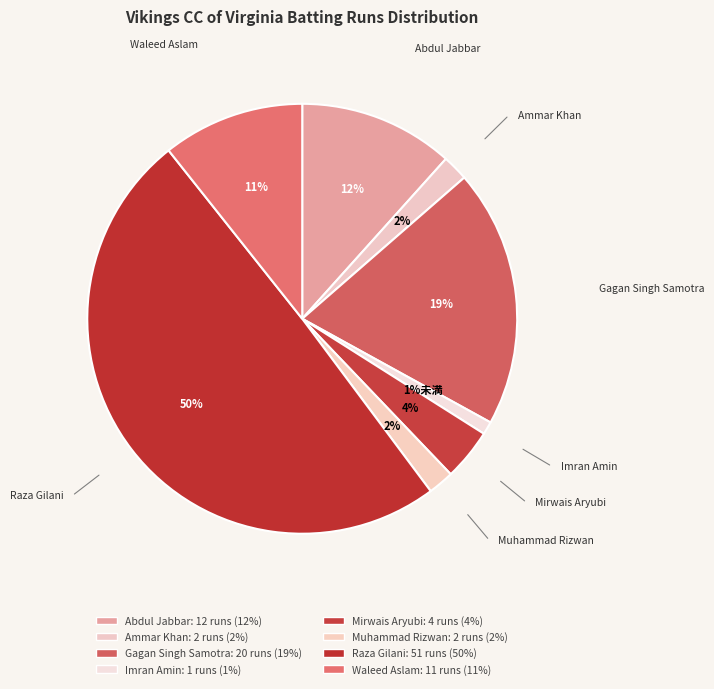

What is the change in value from Gagan Singh Samotra to Imran Amin?

-19